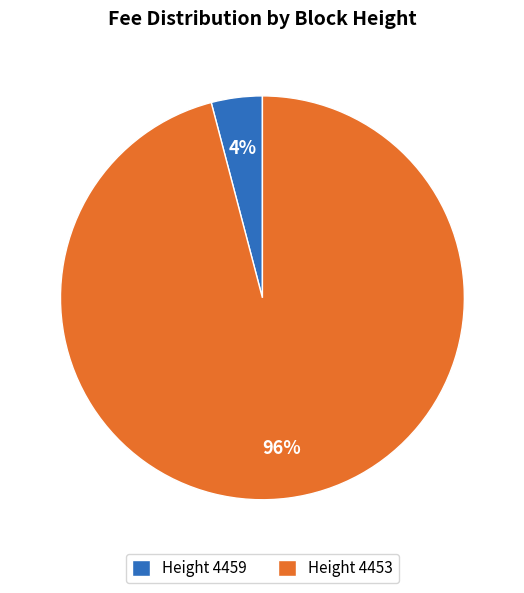

Is the sum of Height 4453 and Height 4459 greater than half?

Yes